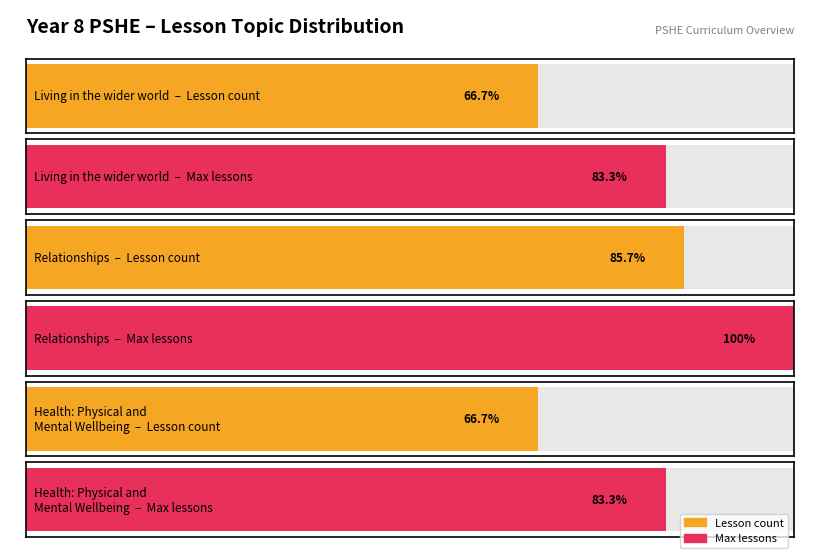

At which category does the chart reach its minimum across all series?

Health: Physical and Mental - Wellbeing